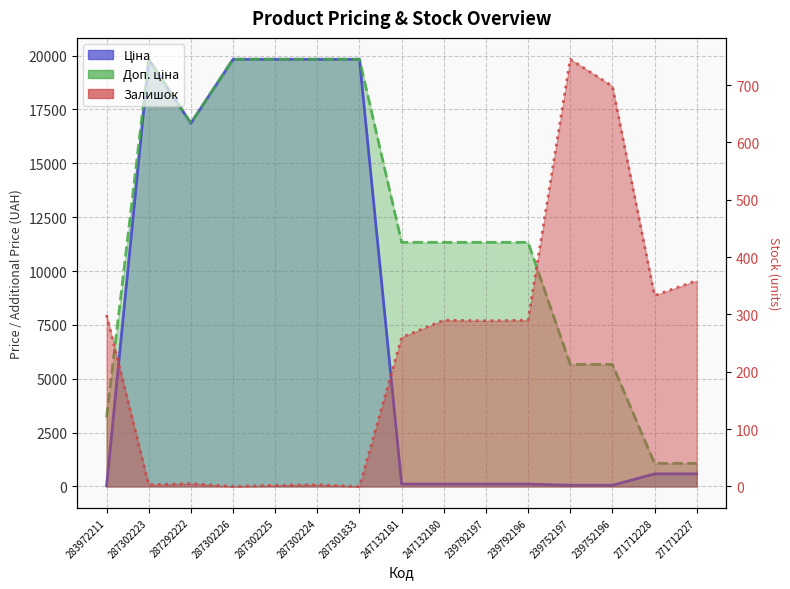

At which label is Доп. ціна closest to 10452?

247132181